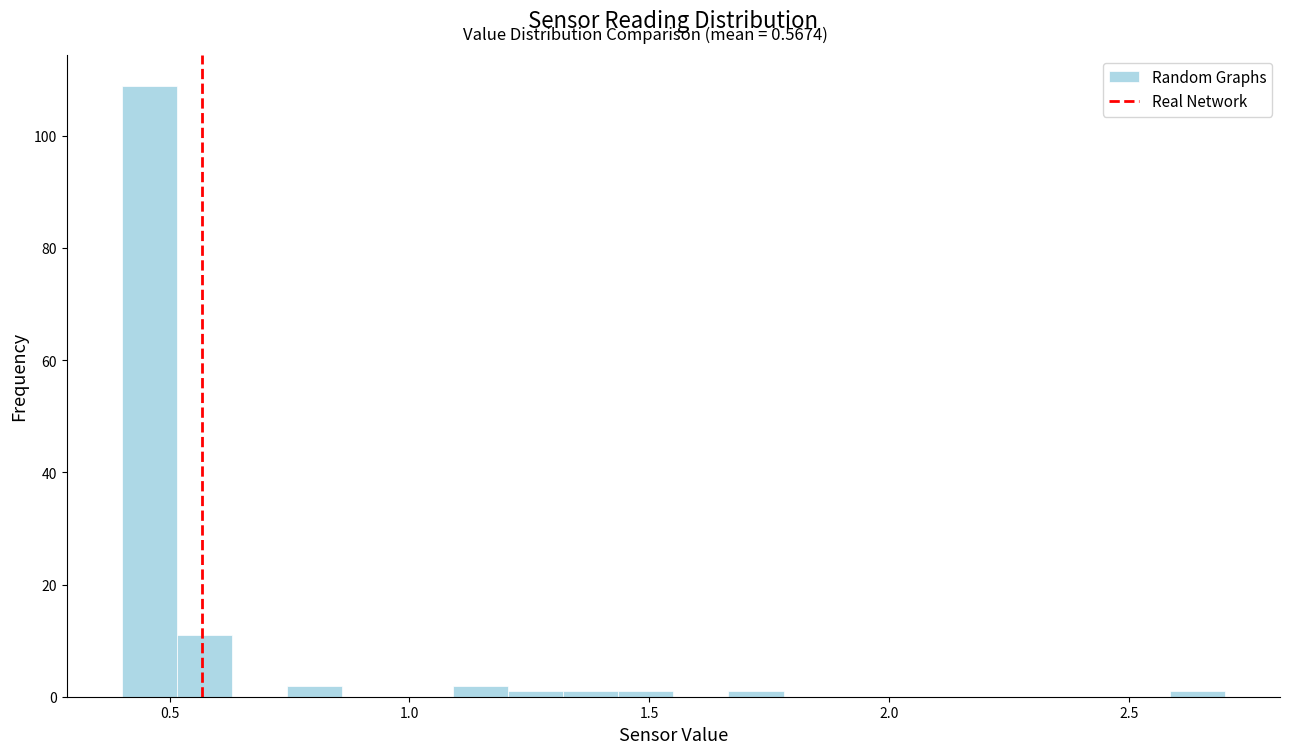

Read against the x-axis, roughly where is the centre of the tallest bar?

0.45